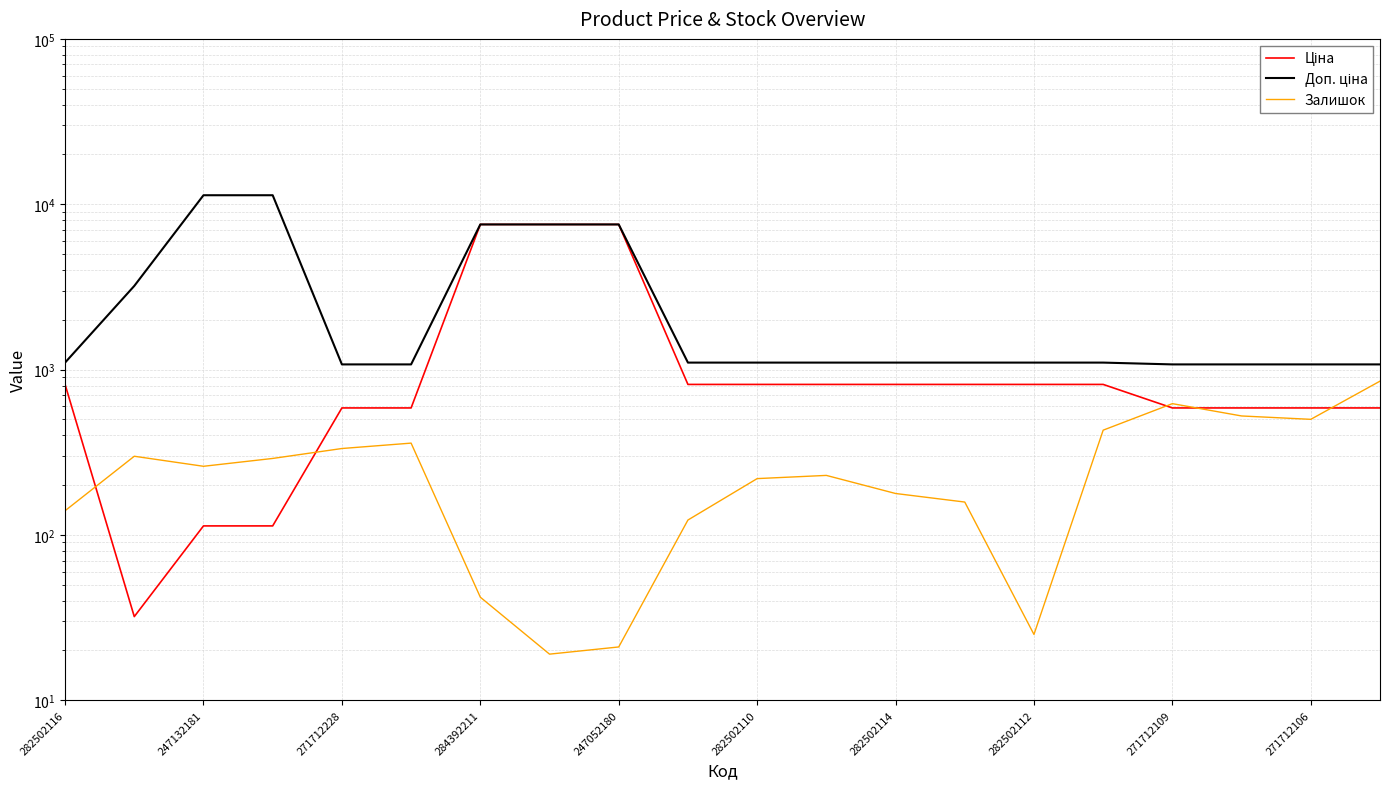

Is this an area chart (filled region under the line)?

No